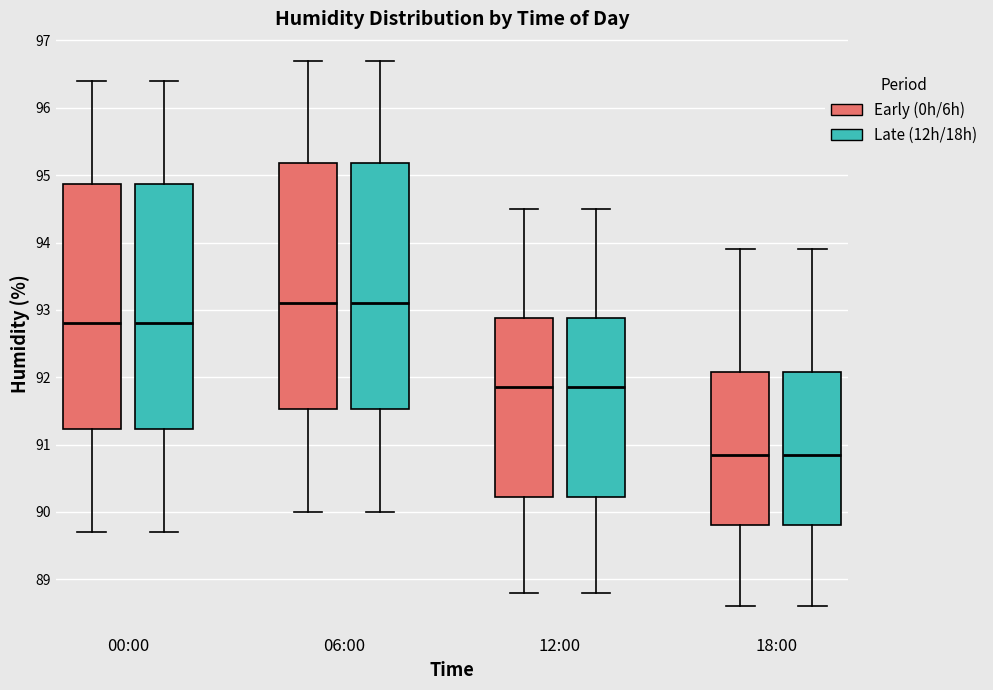

Where does the median line of the box for 00:00 (Early (0h/6h)) sit on the y-axis? The values are not printed on the chart, so give them approximately, as read against the axis.

92.8